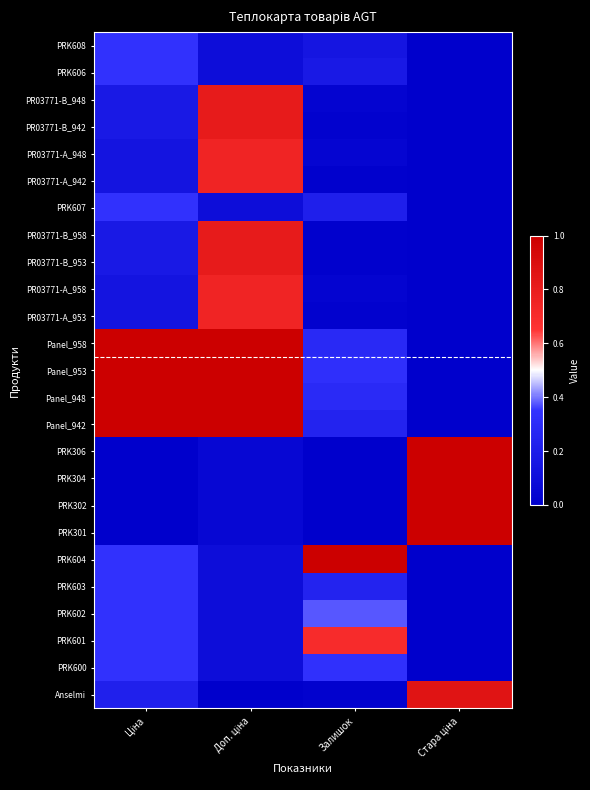

Reading right to left, what are all the values shown in this chart?

PRK608: Стара ціна=0.0	Залишок=0.1	Доп. ціна=0.1	Ціна=0.3
PRK606: Стара ціна=0.0	Залишок=0.2	Доп. ціна=0.1	Ціна=0.3
PR03771-B_948: Стара ціна=0.0	Залишок=0.0	Доп. ціна=0.8	Ціна=0.2
PR03771-B_942: Стара ціна=0.0	Залишок=0.0	Доп. ціна=0.8	Ціна=0.2
PR03771-A_948: Стара ціна=0.0	Залишок=0.0	Доп. ціна=0.8	Ціна=0.1
PR03771-A_942: Стара ціна=0.0	Залишок=0.0	Доп. ціна=0.8	Ціна=0.1
PRK607: Стара ціна=0.0	Залишок=0.2	Доп. ціна=0.1	Ціна=0.3
PR03771-B_958: Стара ціна=0.0	Залишок=0.0	Доп. ціна=0.8	Ціна=0.2
PR03771-B_953: Стара ціна=0.0	Залишок=0.0	Доп. ціна=0.8	Ціна=0.2
PR03771-A_958: Стара ціна=0.0	Залишок=0.0	Доп. ціна=0.8	Ціна=0.1
PR03771-A_953: Стара ціна=0.0	Залишок=0.0	Доп. ціна=0.8	Ціна=0.1
Panel_958: Стара ціна=0.0	Залишок=0.3	Доп. ціна=1.0	Ціна=1.0
Panel_953: Стара ціна=0.0	Залишок=0.3	Доп. ціна=1.0	Ціна=1.0
Panel_948: Стара ціна=0.0	Залишок=0.3	Доп. ціна=1.0	Ціна=1.0
Panel_942: Стара ціна=0.0	Залишок=0.2	Доп. ціна=1.0	Ціна=1.0
PRK306: Стара ціна=1.0	Залишок=0.0	Доп. ціна=0.1	Ціна=0.0
PRK304: Стара ціна=1.0	Залишок=0.0	Доп. ціна=0.1	Ціна=0.0
PRK302: Стара ціна=1.0	Залишок=0.0	Доп. ціна=0.1	Ціна=0.0
PRK301: Стара ціна=1.0	Залишок=0.0	Доп. ціна=0.1	Ціна=0.0
PRK604: Стара ціна=0.0	Залишок=1.0	Доп. ціна=0.1	Ціна=0.3
PRK603: Стара ціна=0.0	Залишок=0.2	Доп. ціна=0.1	Ціна=0.3
PRK602: Стара ціна=0.0	Залишок=0.4	Доп. ціна=0.1	Ціна=0.3
PRK601: Стара ціна=0.0	Залишок=0.7	Доп. ціна=0.1	Ціна=0.3
PRK600: Стара ціна=0.0	Залишок=0.3	Доп. ціна=0.1	Ціна=0.3
Anselmi: Стара ціна=0.9	Залишок=0.0	Доп. ціна=0.0	Ціна=0.2